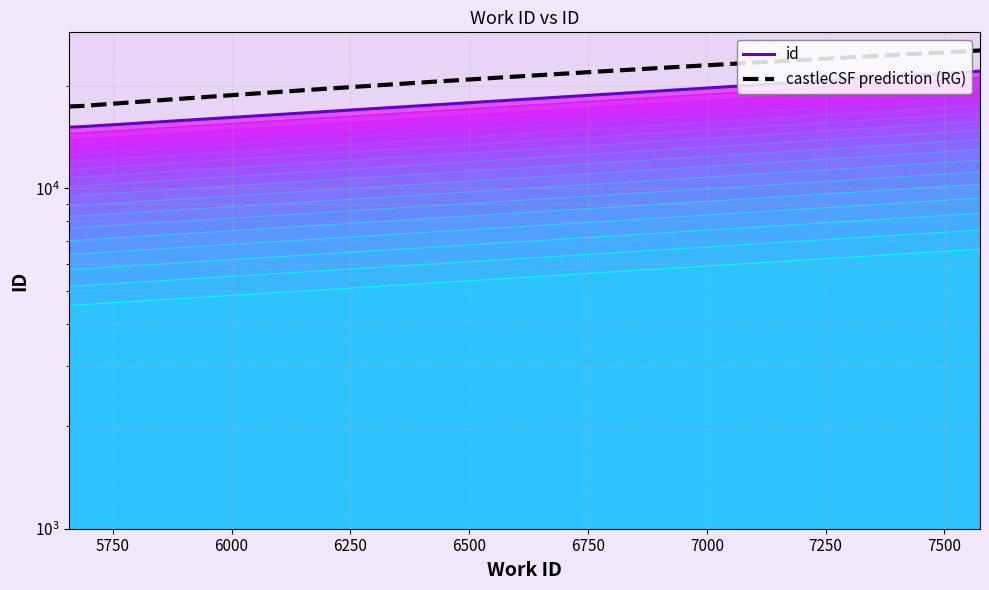

Approximately how many times larger is the value at 5683 compared to 7575?

0.7